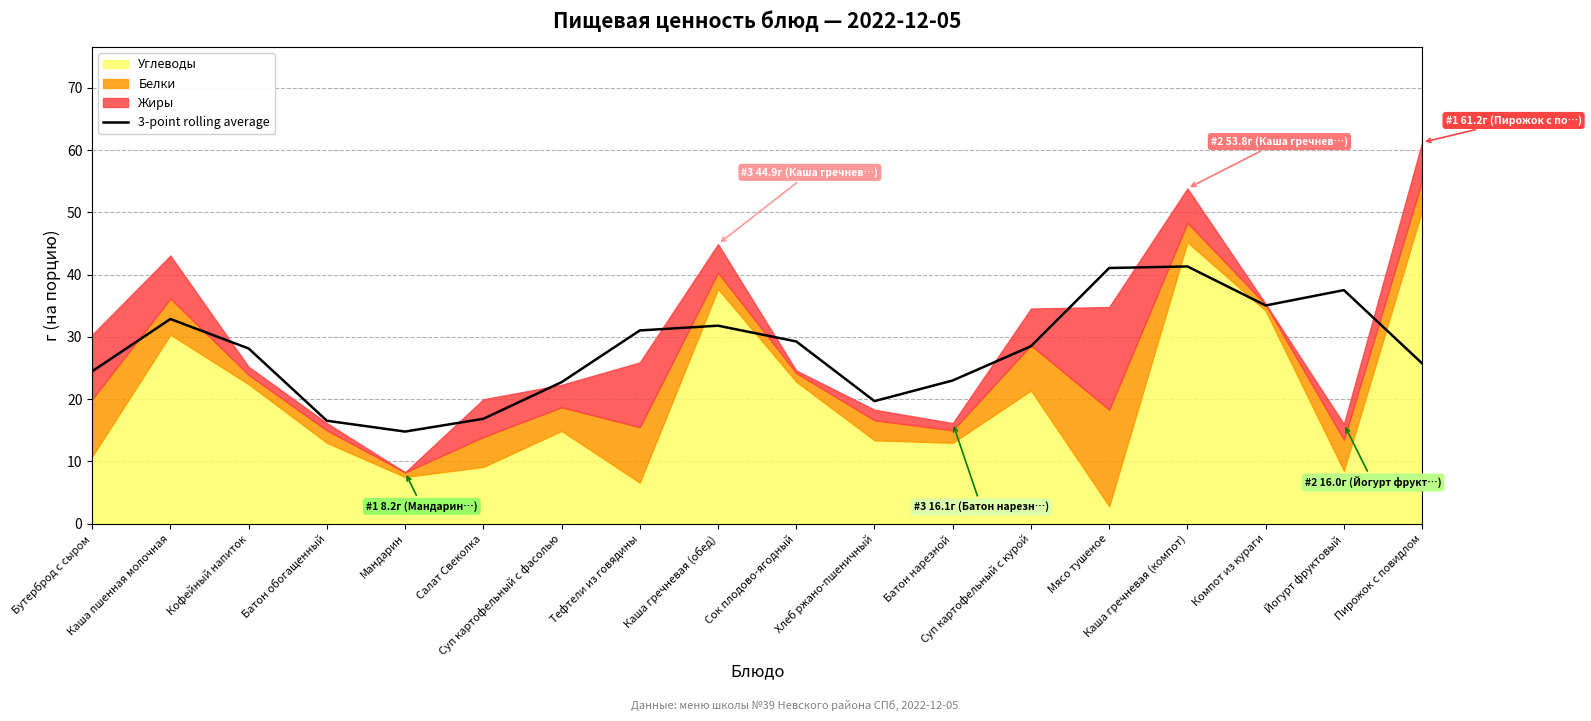

What is the value of the 18th point from the left?

25.7